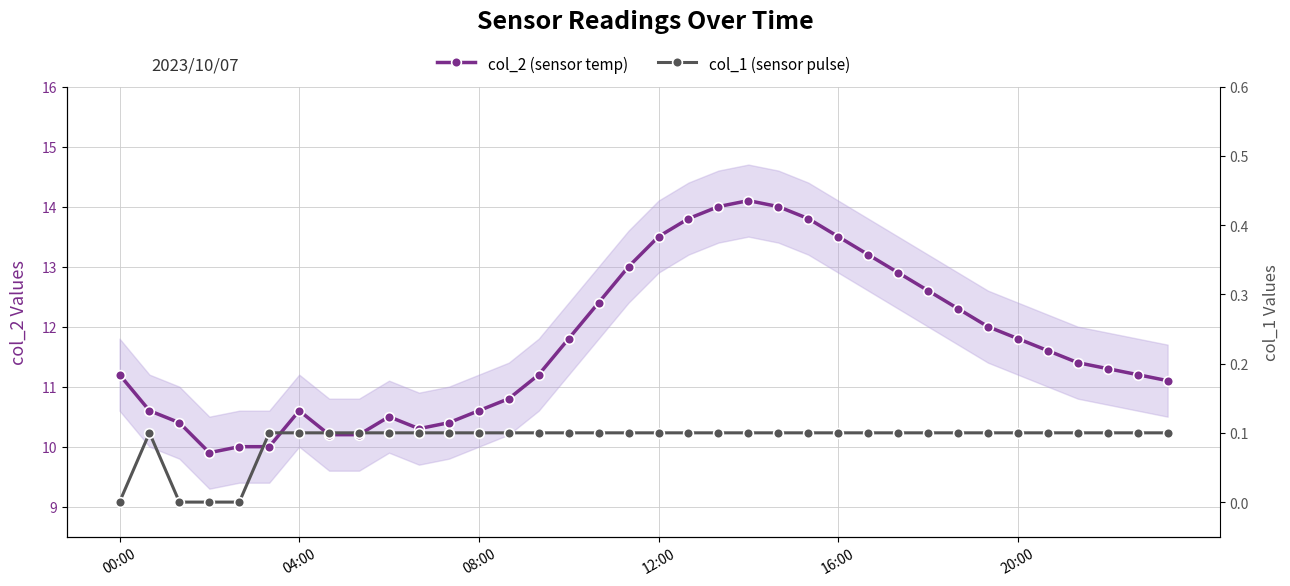

True or false: col_2 (sensor temp) and col_1 (sensor pulse) intersect in this chart.

False